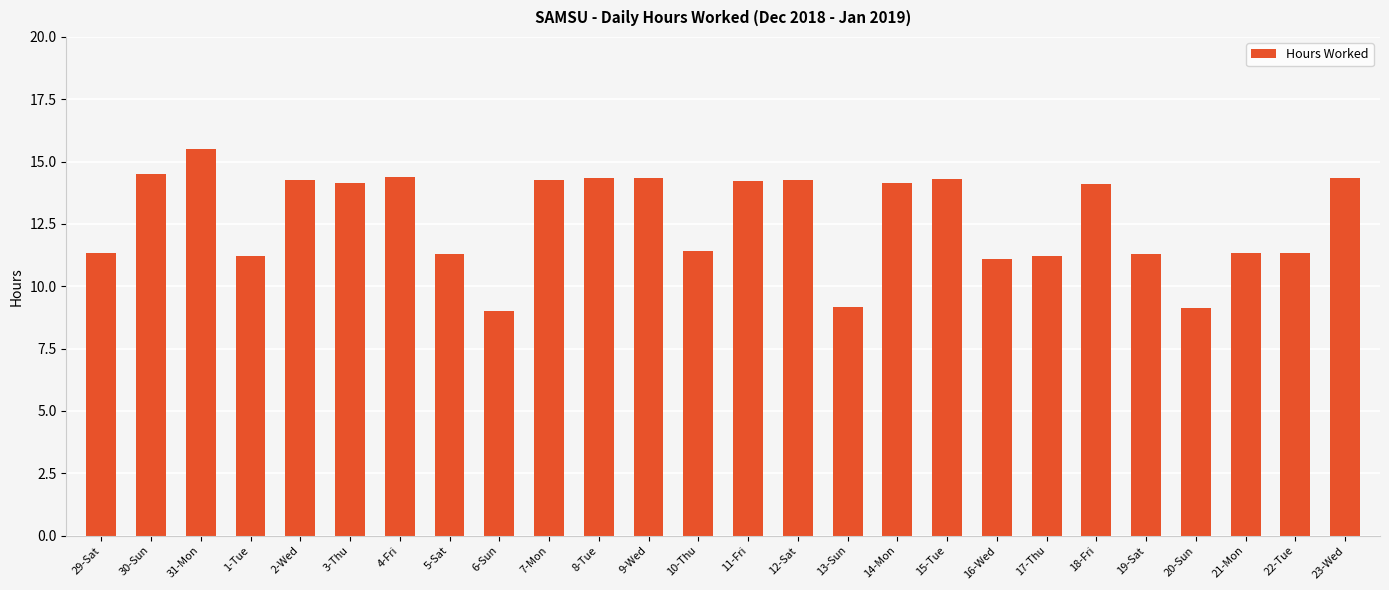

What is the maximum value shown in the chart?

15.5